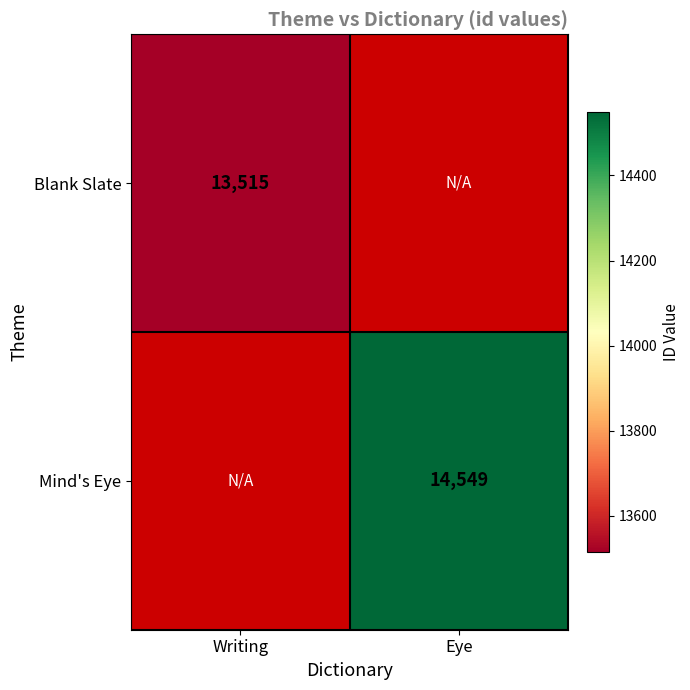

The value of Blank Slate at Writing is 20182. True or false?

False